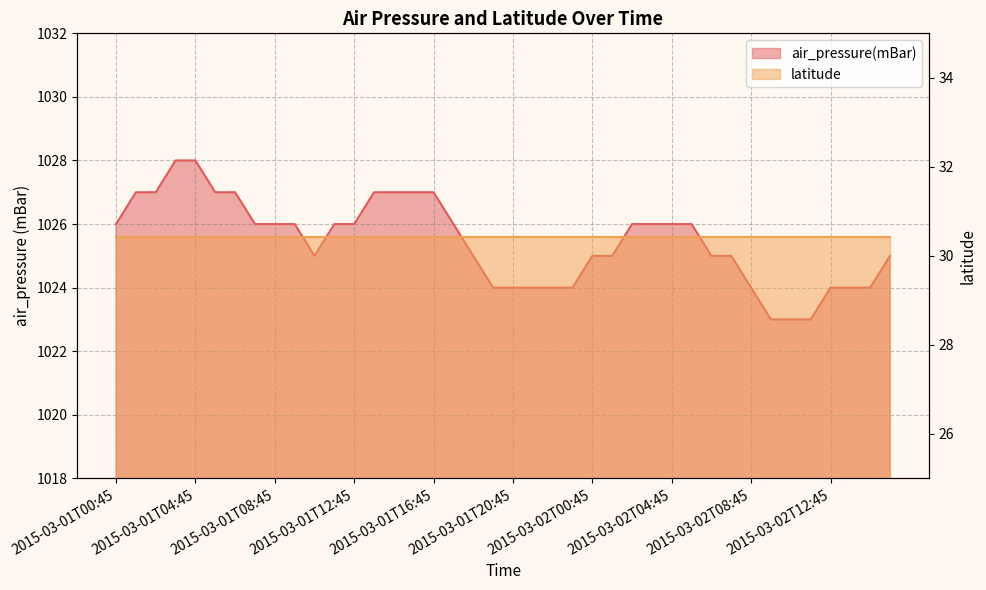

Rank the categories by value from lowest to highest.

2015-03-02T09:45, 2015-03-02T10:45, 2015-03-02T11:45, 2015-03-01T19:45, 2015-03-01T20:45, 2015-03-01T21:45, 2015-03-01T22:45, 2015-03-01T23:45, 2015-03-02T08:45, 2015-03-02T12:45, 2015-03-02T13:45, 2015-03-02T14:45, 2015-03-01T10:45, 2015-03-01T18:45, 2015-03-02T00:45, 2015-03-02T01:45, 2015-03-02T06:45, 2015-03-02T07:45, 2015-03-02T15:45, 2015-03-01T00:45, 2015-03-01T07:45, 2015-03-01T08:45, 2015-03-01T09:45, 2015-03-01T11:45, 2015-03-01T12:45, 2015-03-01T17:45, 2015-03-02T02:45, 2015-03-02T03:45, 2015-03-02T04:45, 2015-03-02T05:45, 2015-03-01T01:45, 2015-03-01T02:45, 2015-03-01T05:45, 2015-03-01T06:45, 2015-03-01T13:45, 2015-03-01T14:45, 2015-03-01T15:45, 2015-03-01T16:45, 2015-03-01T03:45, 2015-03-01T04:45